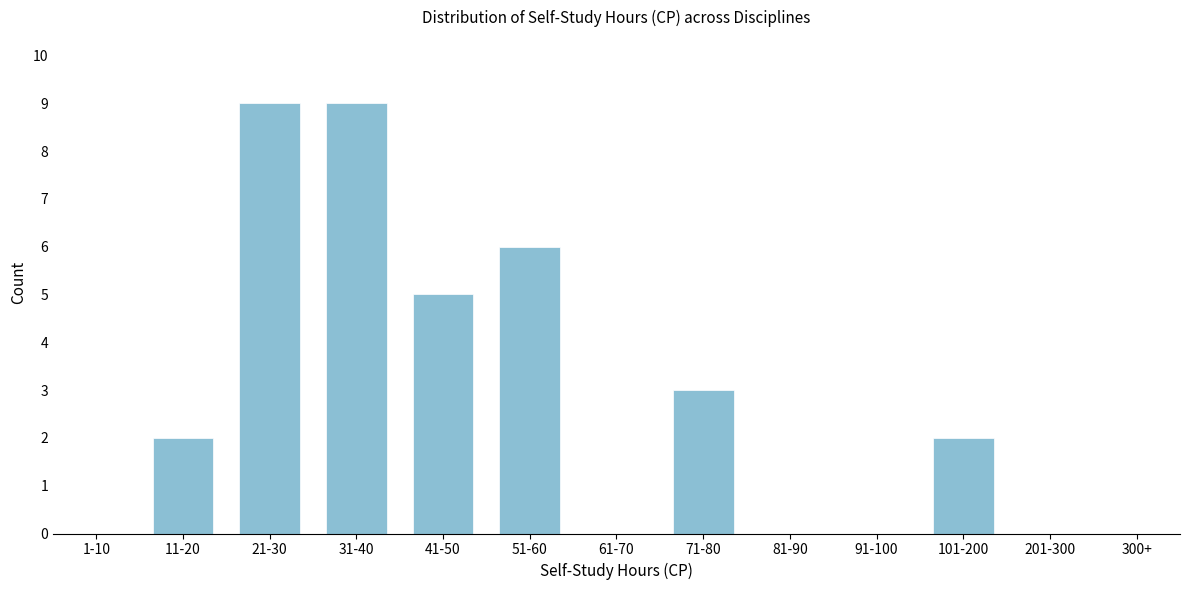

Reading left to right, list all the values displayed in this chart.

1-10=0	11-20=2	21-30=9	31-40=9	41-50=5	51-60=6	61-70=0	71-80=3	81-90=0	91-100=0	101-200=2	201-300=0	300+=0